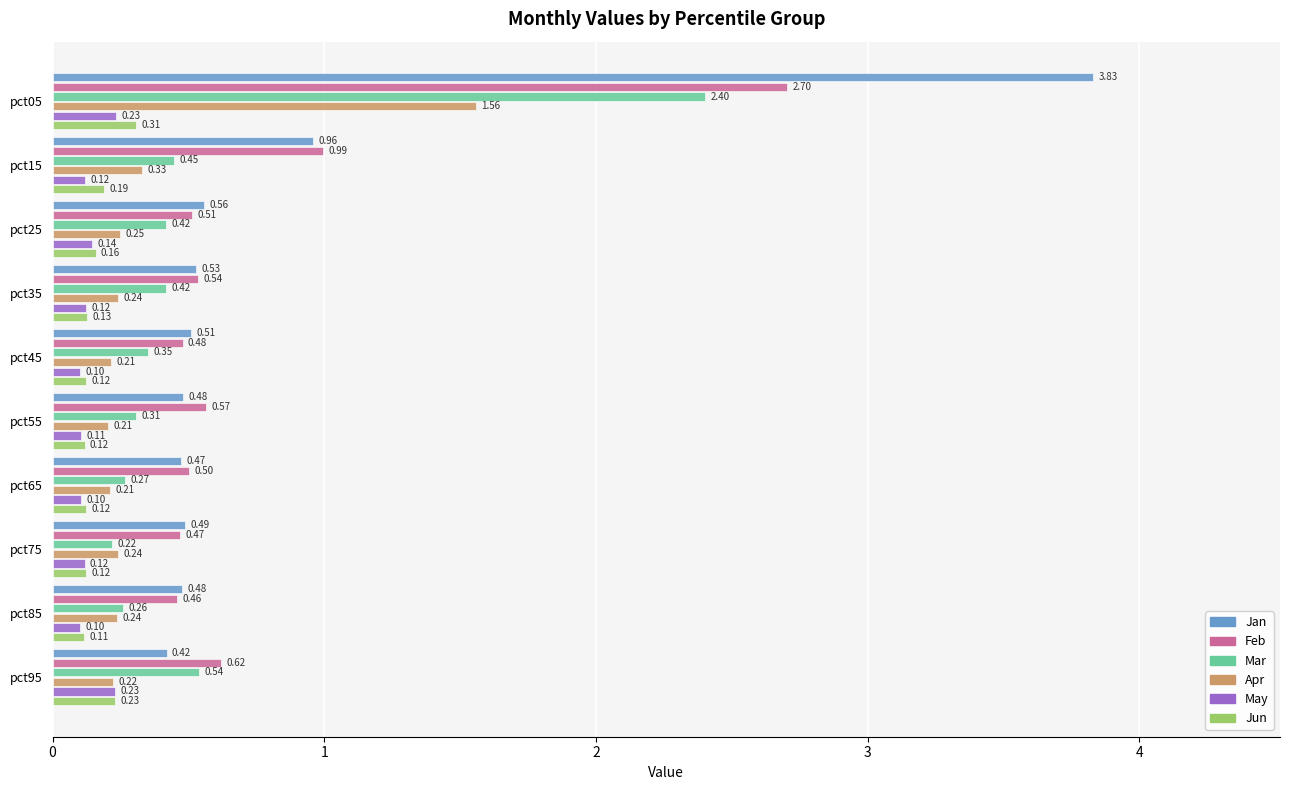

At which label does Mar reach its minimum?

pct75